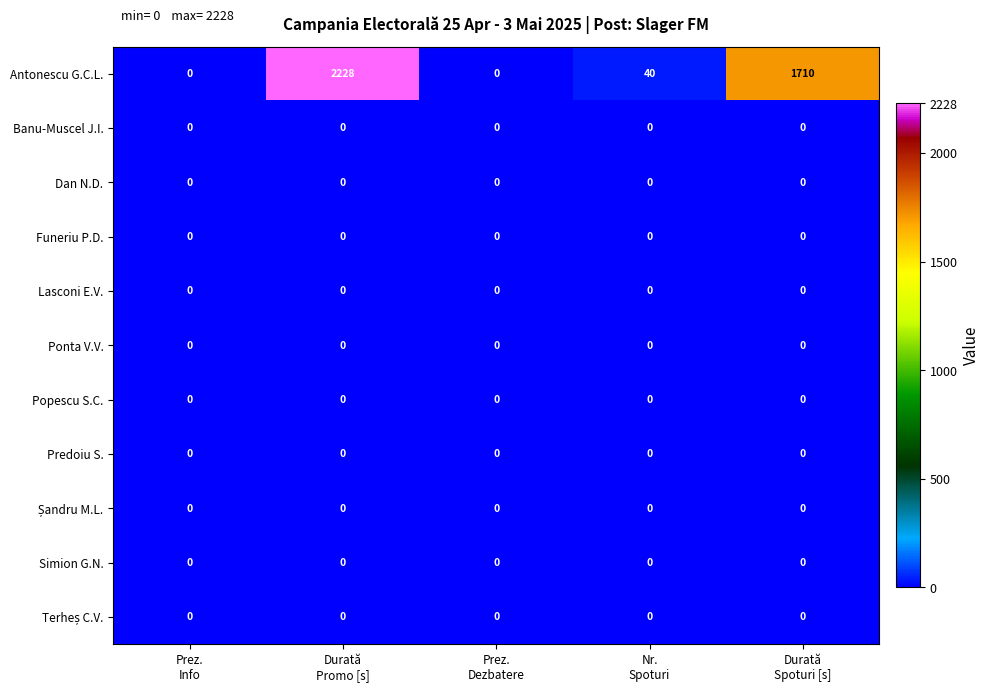

Which series has the widest spread of values?

Antonescu G.C.L.